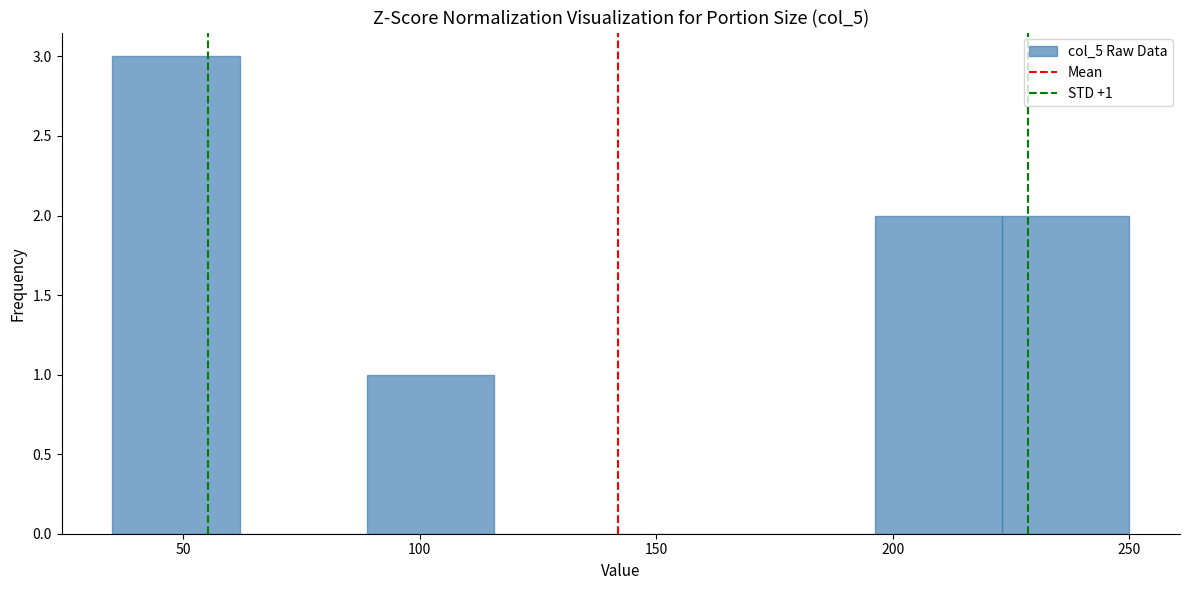

Over which range of the x-axis is the bar tallest?

35 to 60